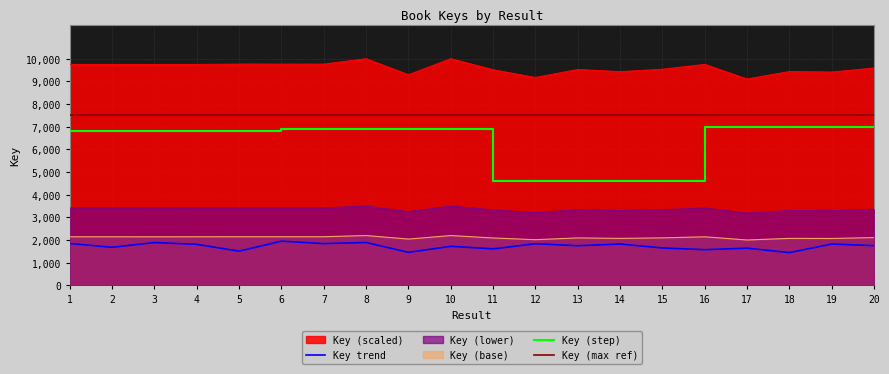

How many values are below 3411?

10